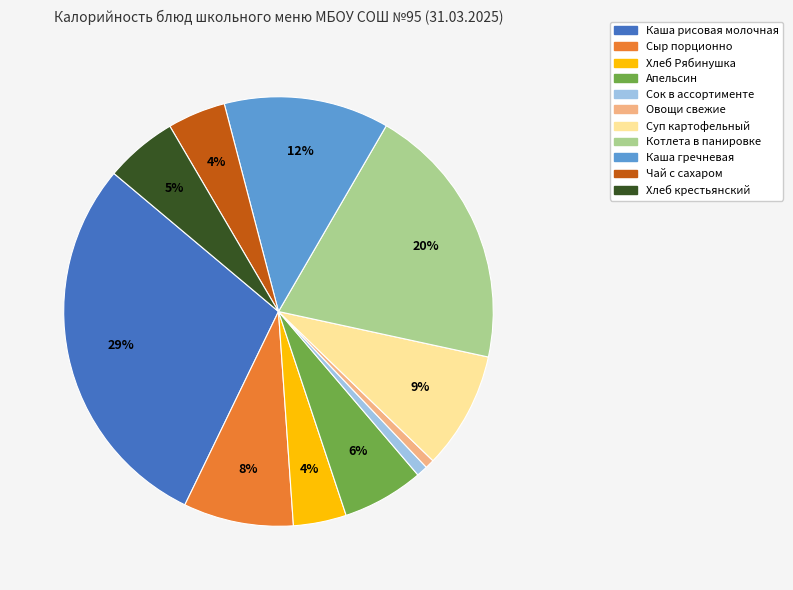

Count the number of slices in the pie.

11